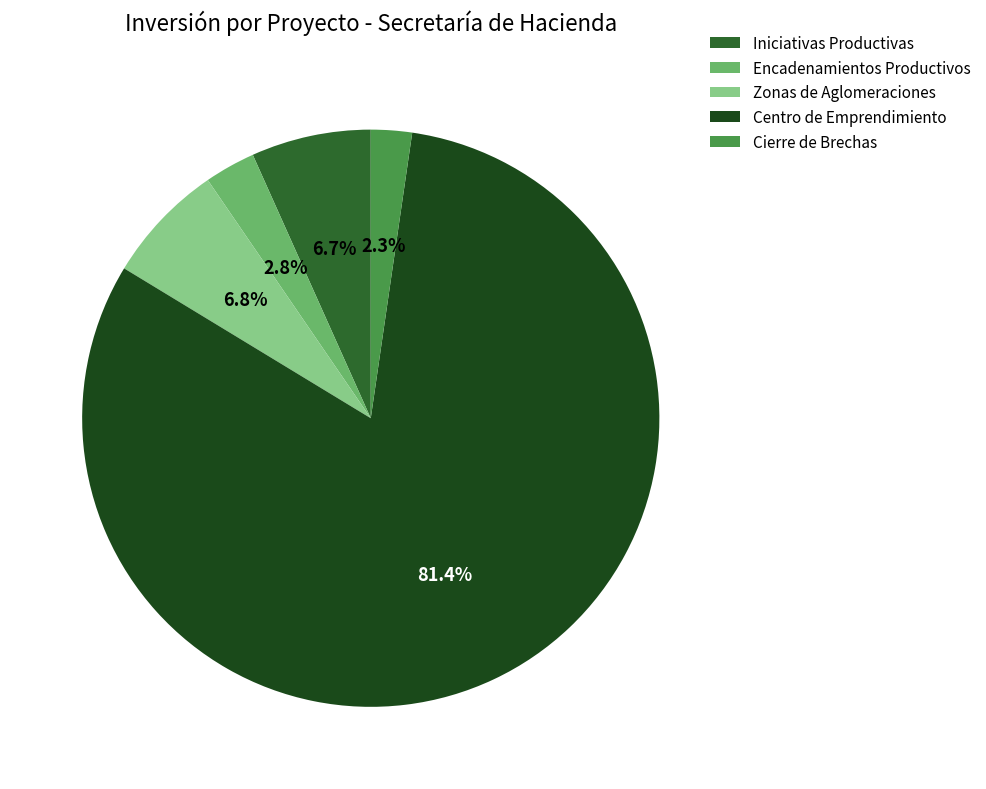

How many slices are in this pie chart?

5